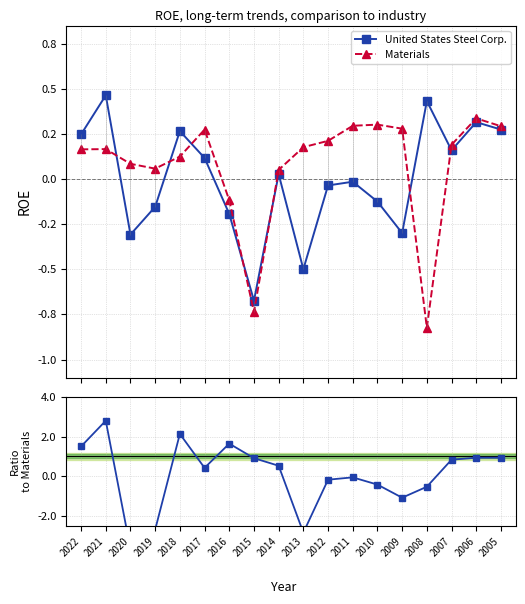

Reading left to right, what are all the values shown in this chart?

United States Steel Corp.: 0.2	0.5	-0.3	-0.2	0.3	0.1	-0.2	-0.7	0.0	-0.5	-0.0	-0.0	-0.1	-0.3	0.4	0.2	0.3	0.3
Materials: 0.2	0.2	0.1	0.1	0.1	0.3	-0.1	-0.7	0.1	0.2	0.2	0.3	0.3	0.3	-0.8	0.2	0.3	0.3
US Steel / Materials: 1.5	2.8	-3.7	-2.7	2.1	0.4	1.6	0.9	0.5	-2.8	-0.2	-0.1	-0.4	-1.1	-0.5	0.8	0.9	0.9